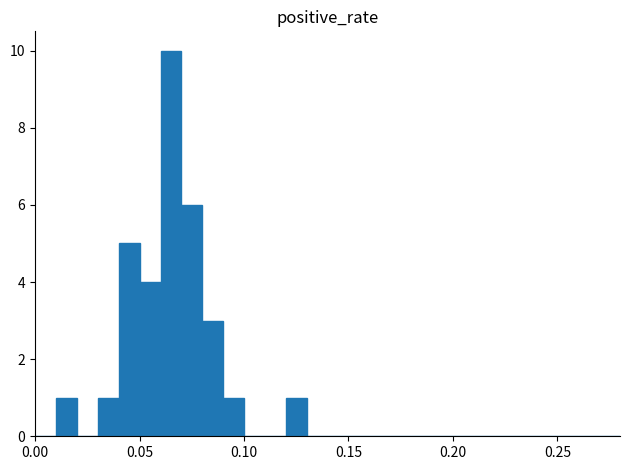

Around what value on the x-axis is the tallest bar? Give the approximate position of its centre, as read against the axis.

0.065